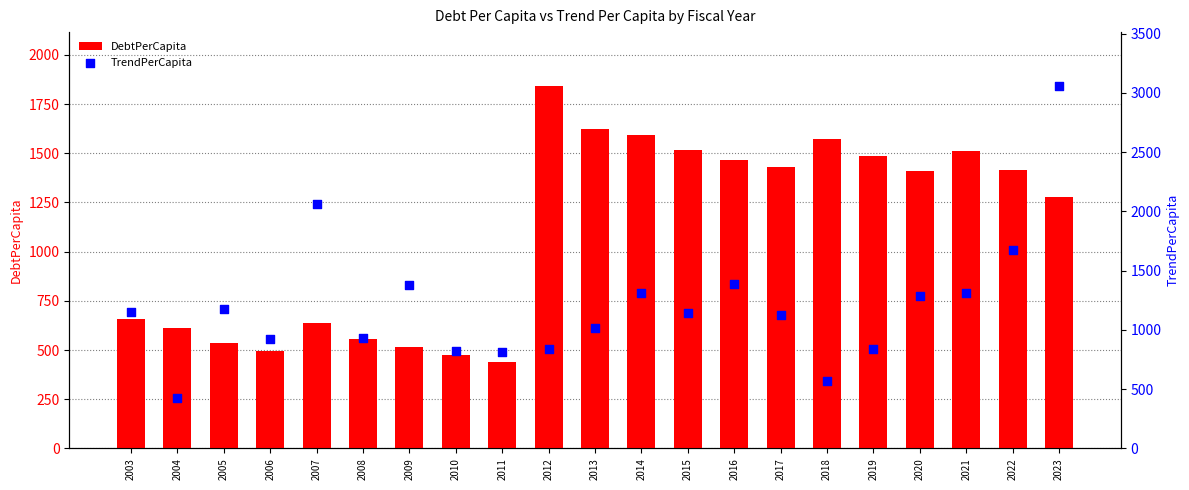

Which series reaches the minimum Y coordinate?

TrendPerCapita